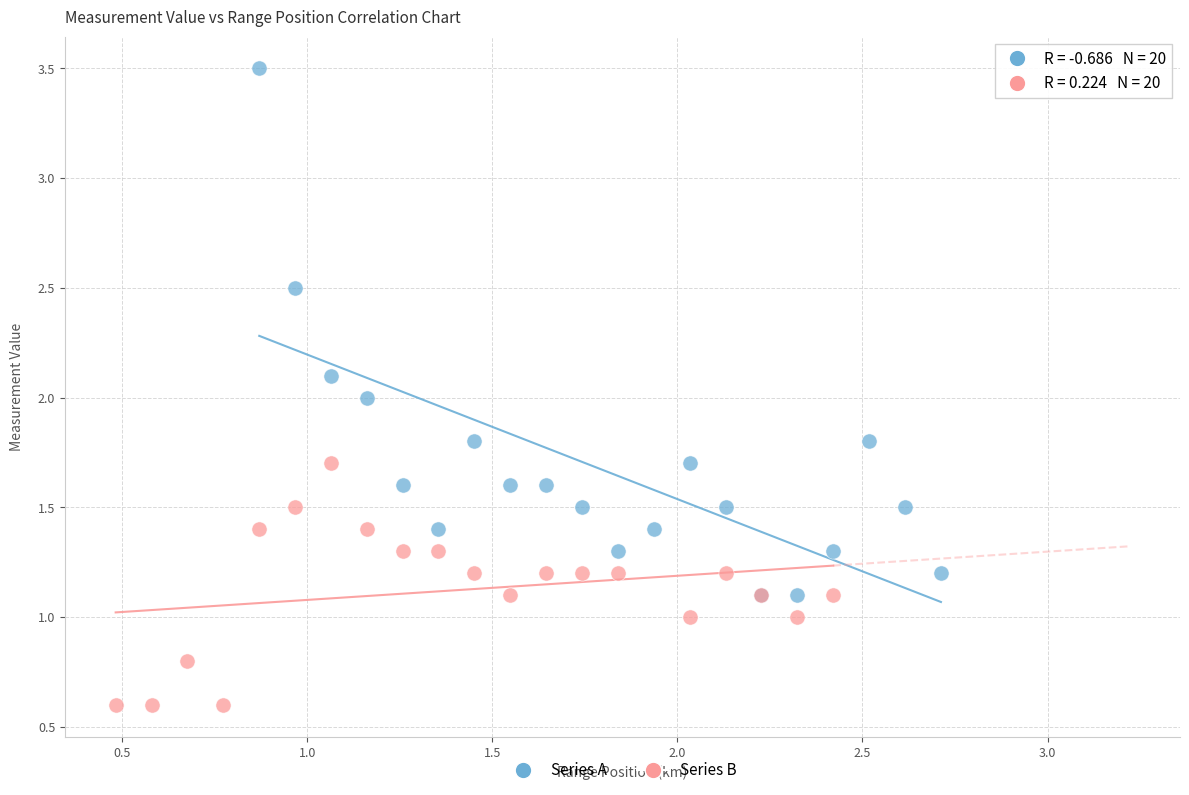

Which series reaches the minimum Y coordinate?

Series B